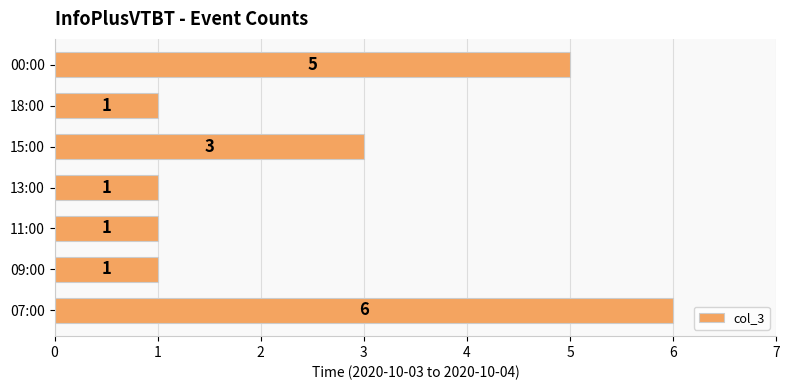

What is the minimum value shown in the chart?

1